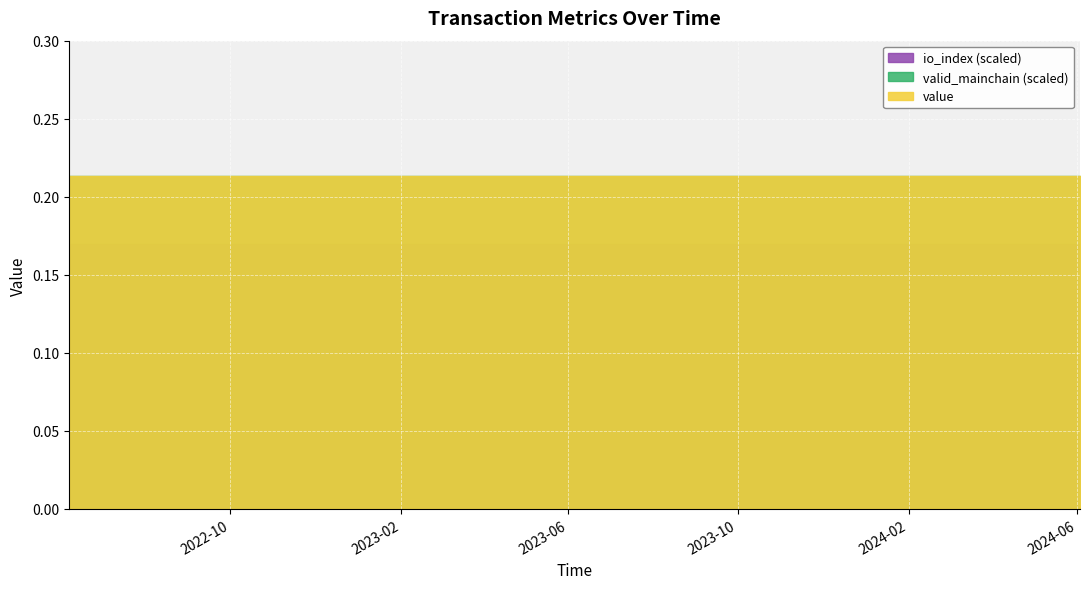

What is the value of the value point at the 8th from the left?

0.2